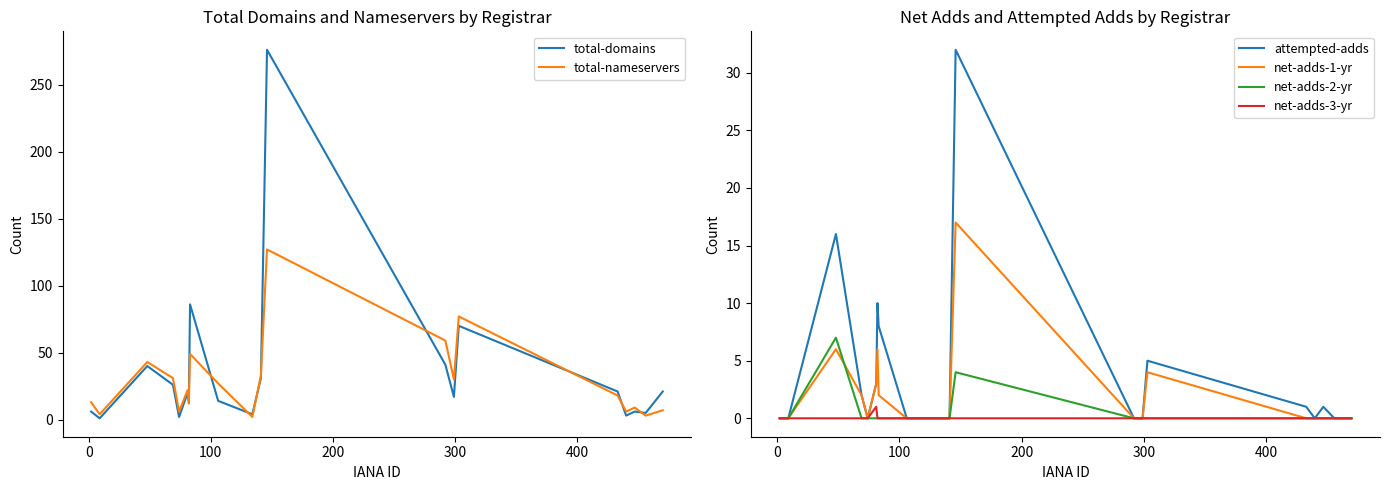

How many categories are shown in the chart?

20